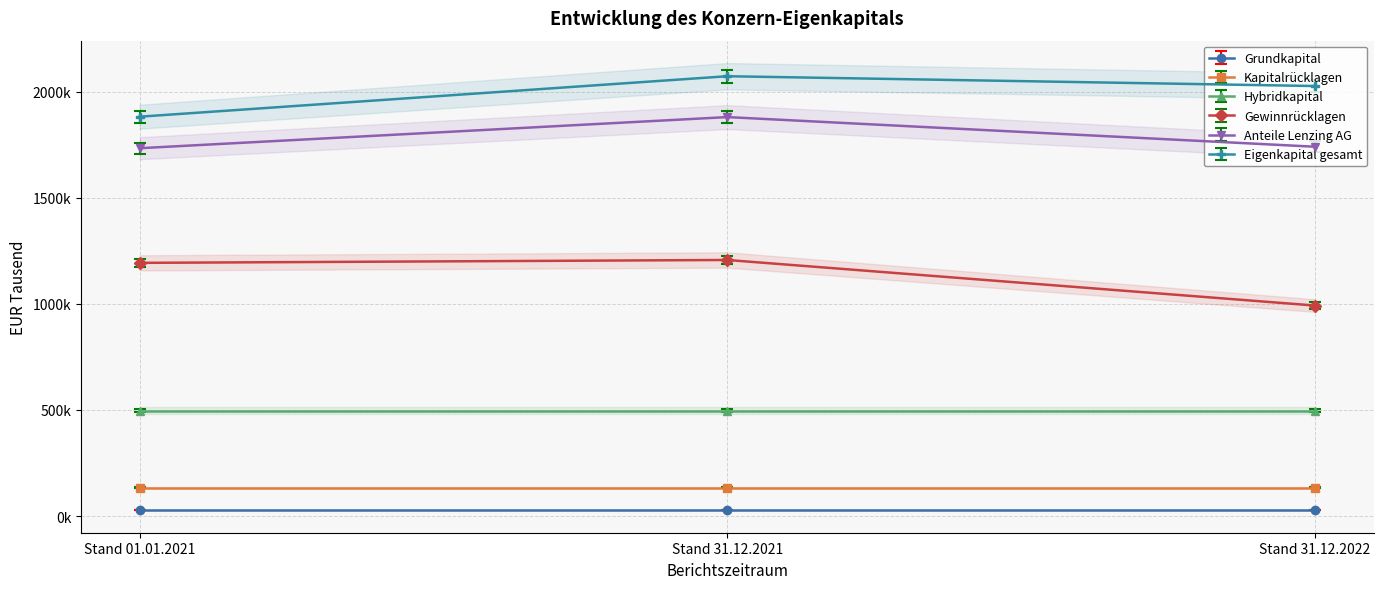

True or false: Anteile Lenzing AG has a value of 3055369.1 at Stand 01.01.2021.

False